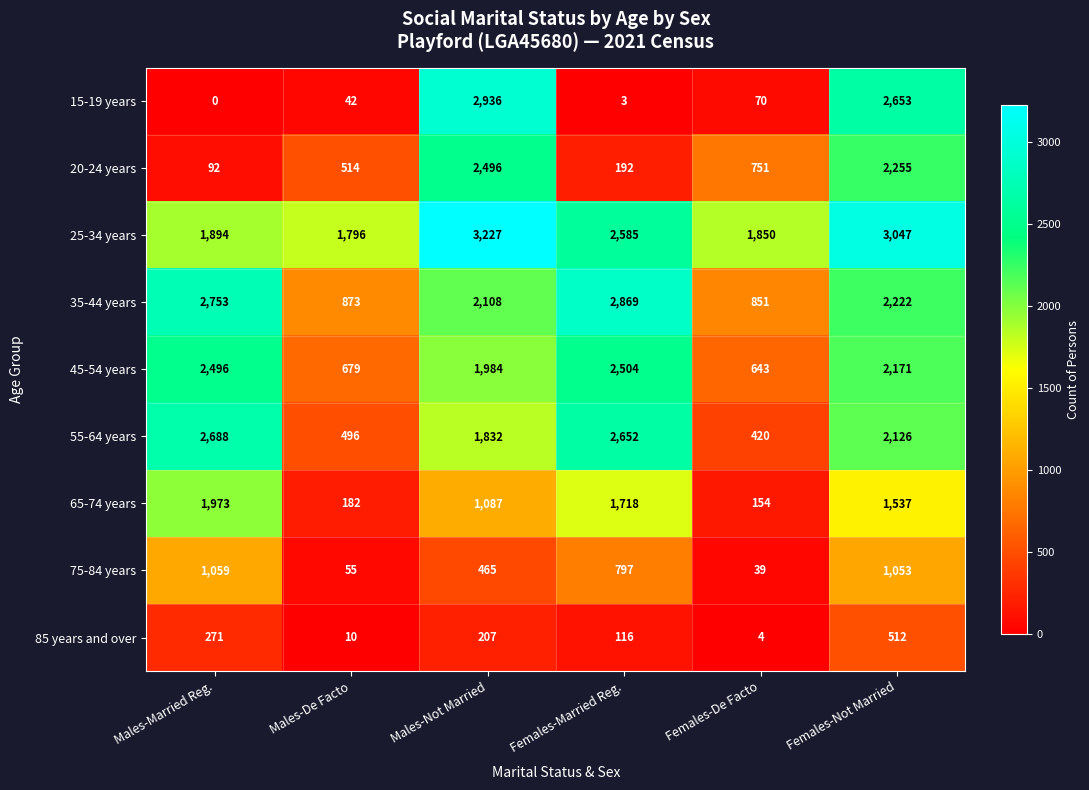

What is the maximum value shown in the chart?

3227